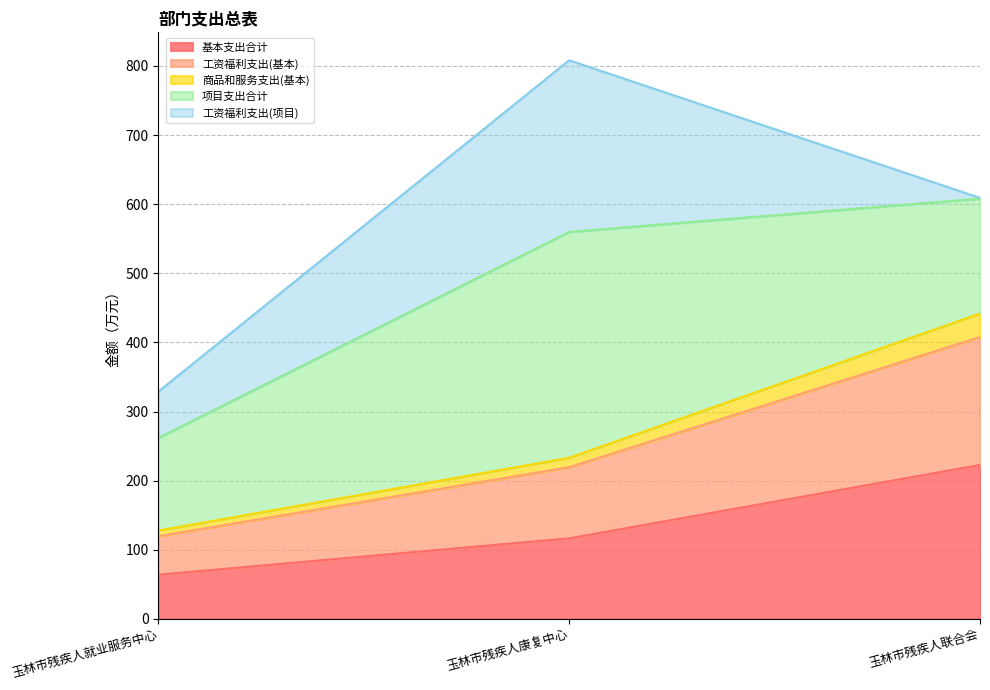

The value of 工资福利支出(基本) at 玉林市残疾人就业服务中心 is 119.7. True or false?

True